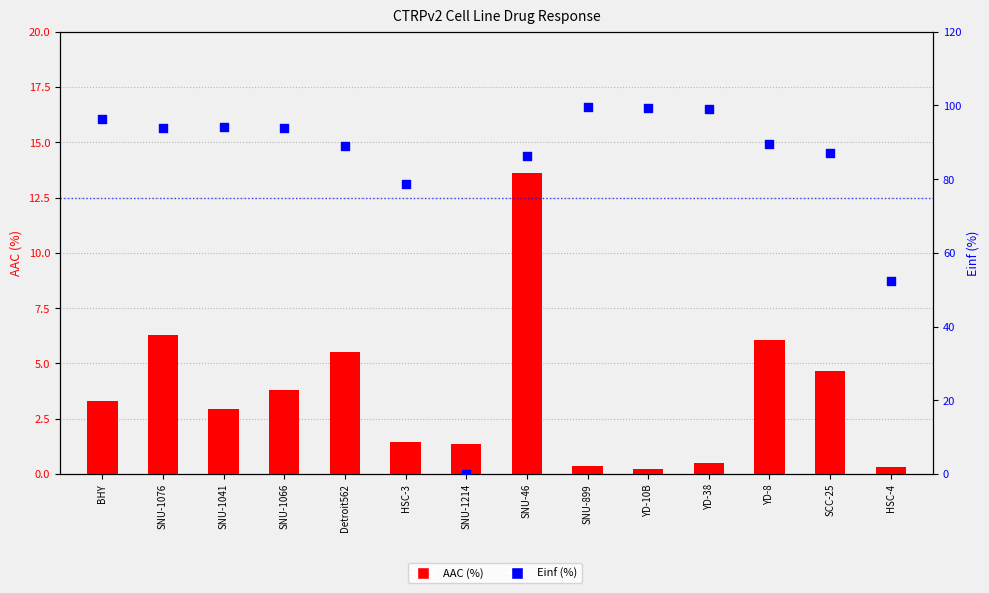

What are all the series names shown in the legend?

AAC (%), Einf (%)